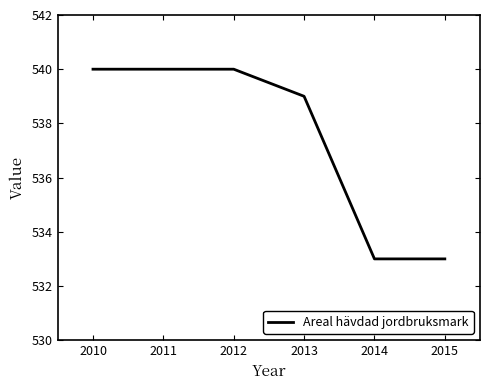

Reading left to right, what are all the values shown in this chart?

540	540	540	539	533	533